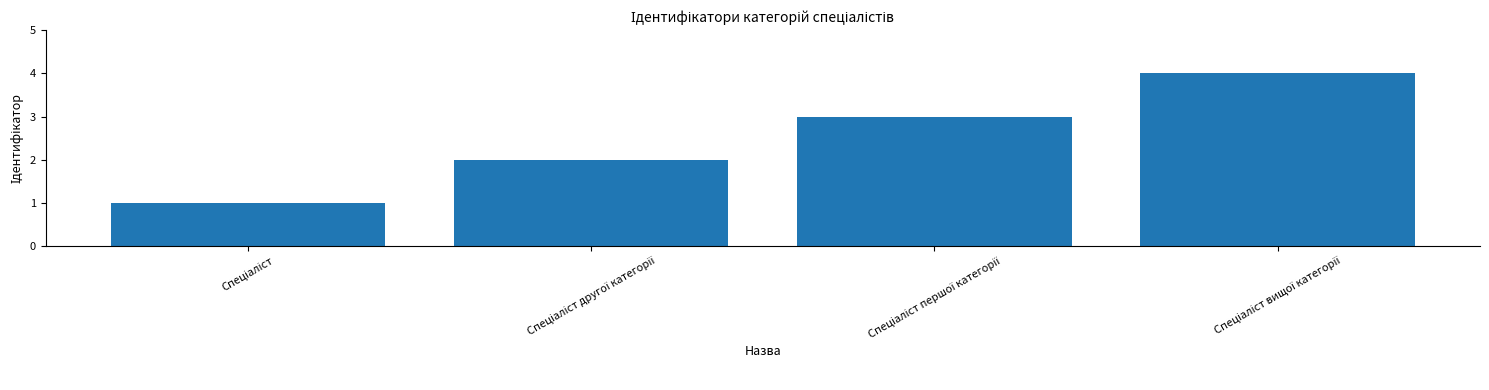

What is the maximum value shown in the chart?

4